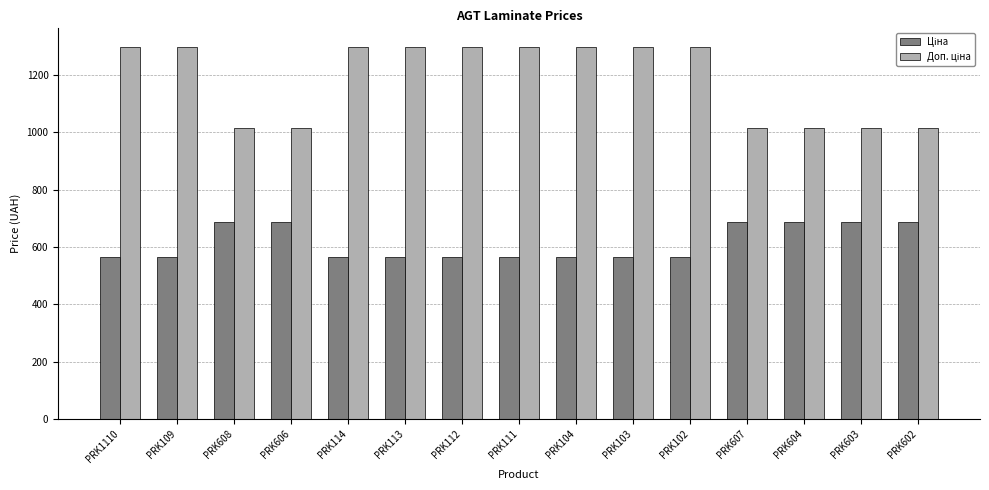

What is the difference between the highest and lowest values at PRK603?

328.5